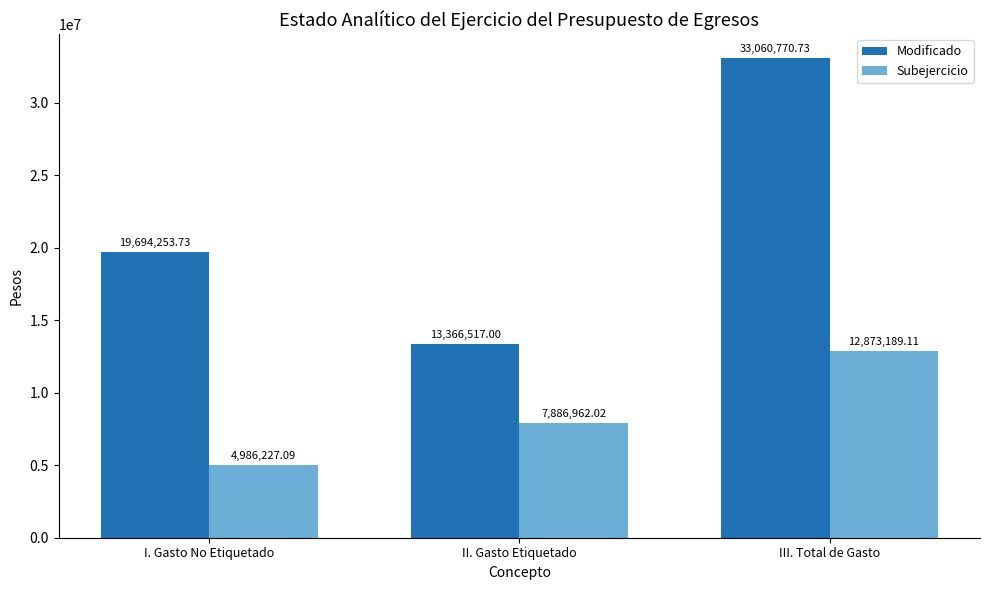

True or false: Subejercicio has a value of 12873189.1 at III. Total de Gasto.

True